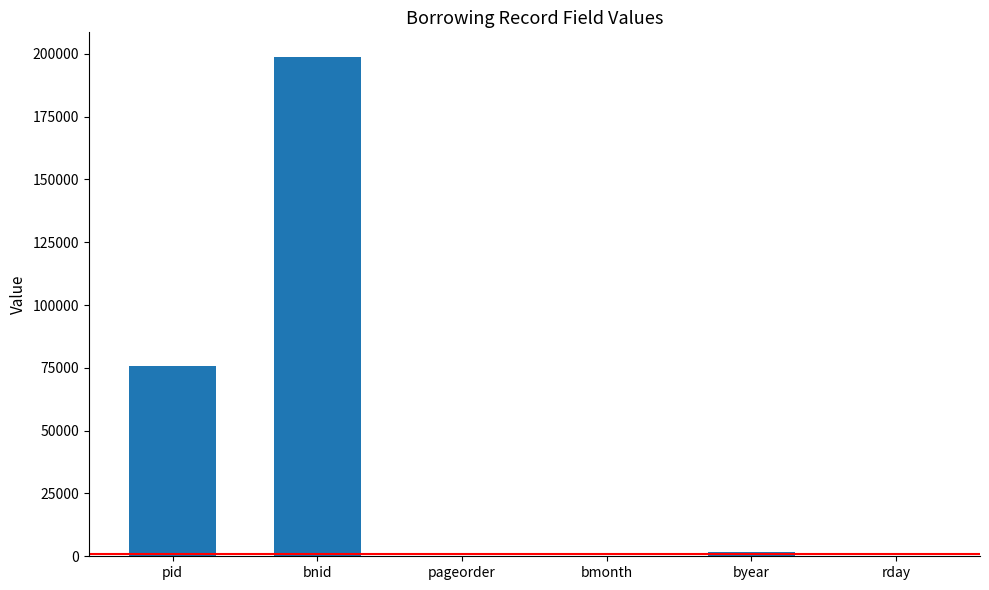

At which label is the value closest to 99297?

pid